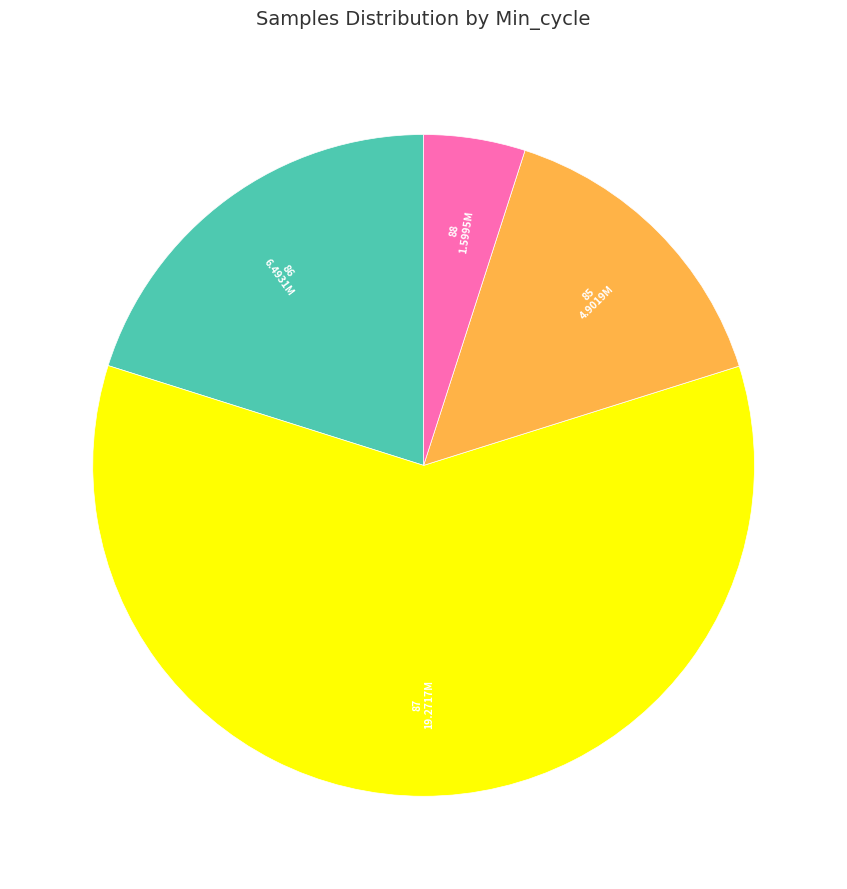

Does any single category account for the majority?

Yes